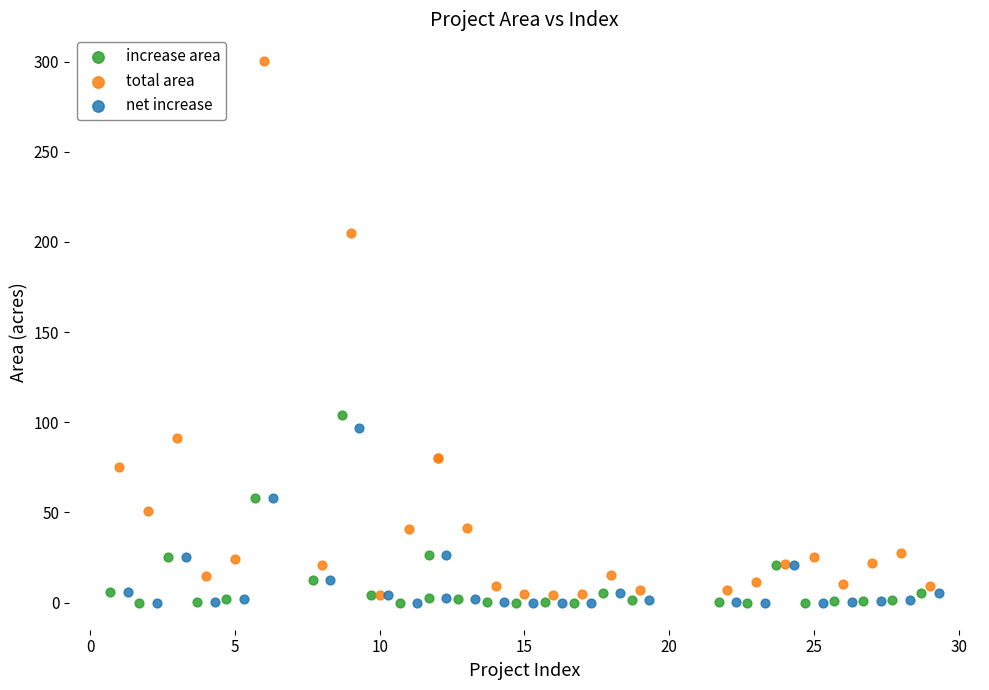

Which series contains the highest Y value?

total area